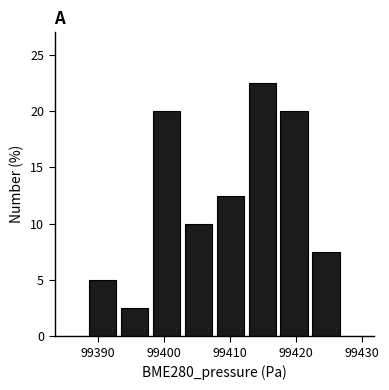

Over which range of the x-axis is the bar tallest?

99412 to 99417